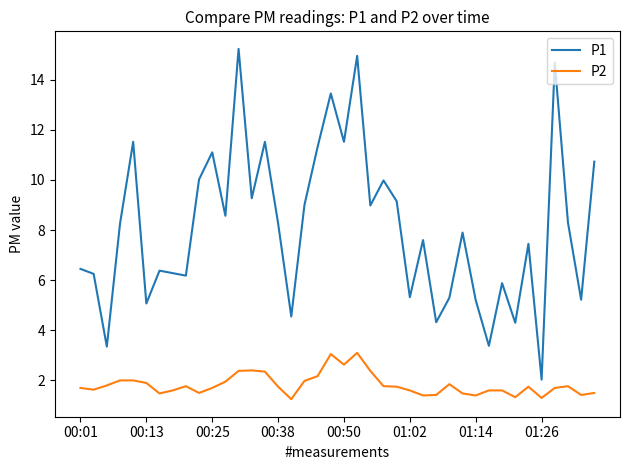

What is the minimum value for P1?

2.0